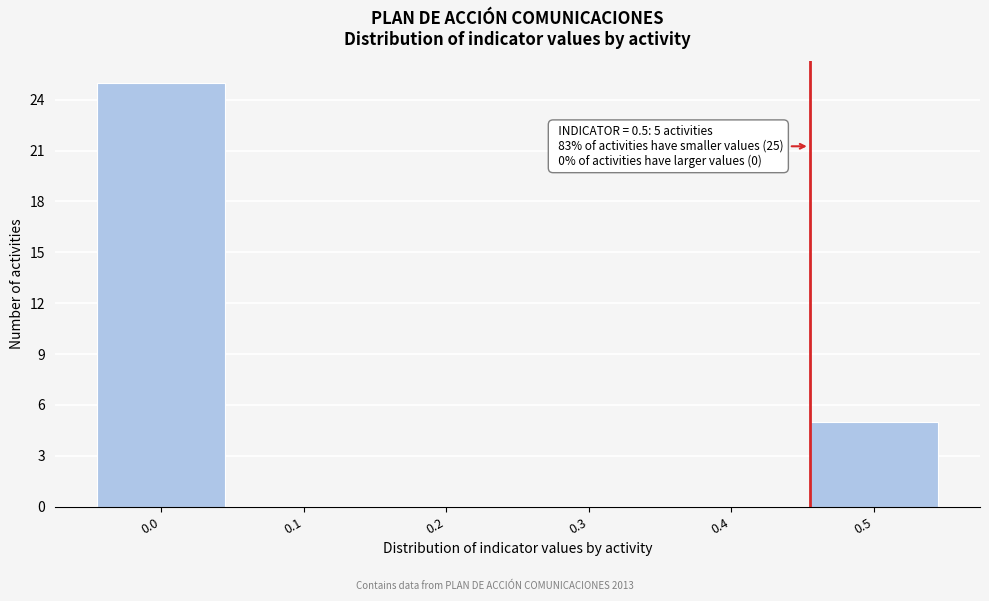

Reading left to right, transcribe all the data shown in this chart.

0.0=25	0.1=0	0.2=0	0.3=0	0.4=0	0.5=5